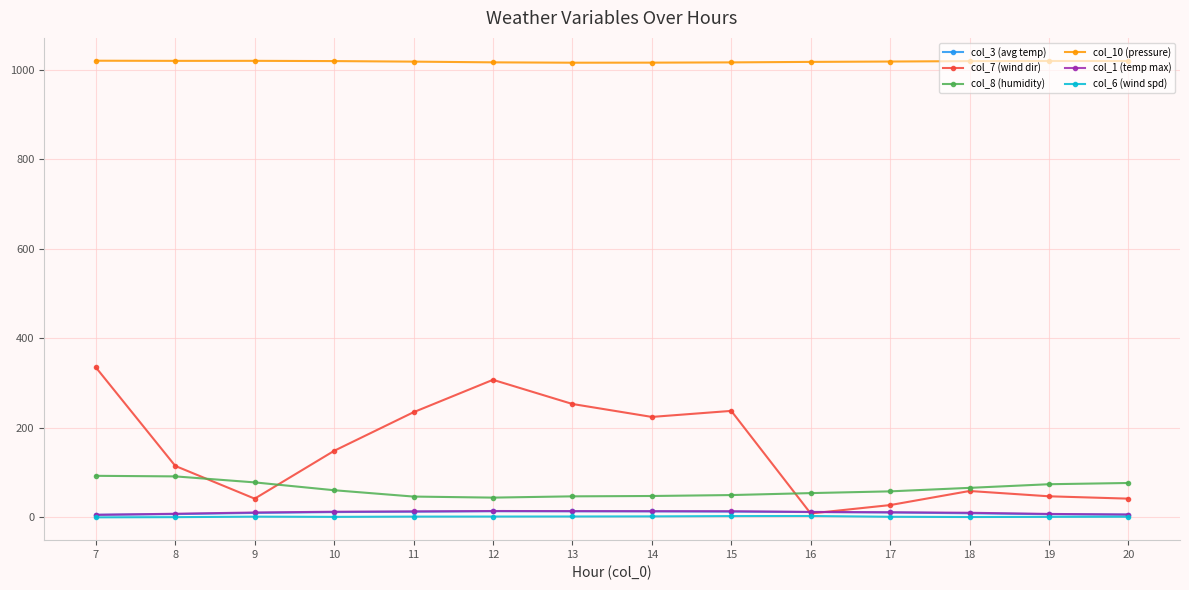

How many distinct data groups are displayed?

6